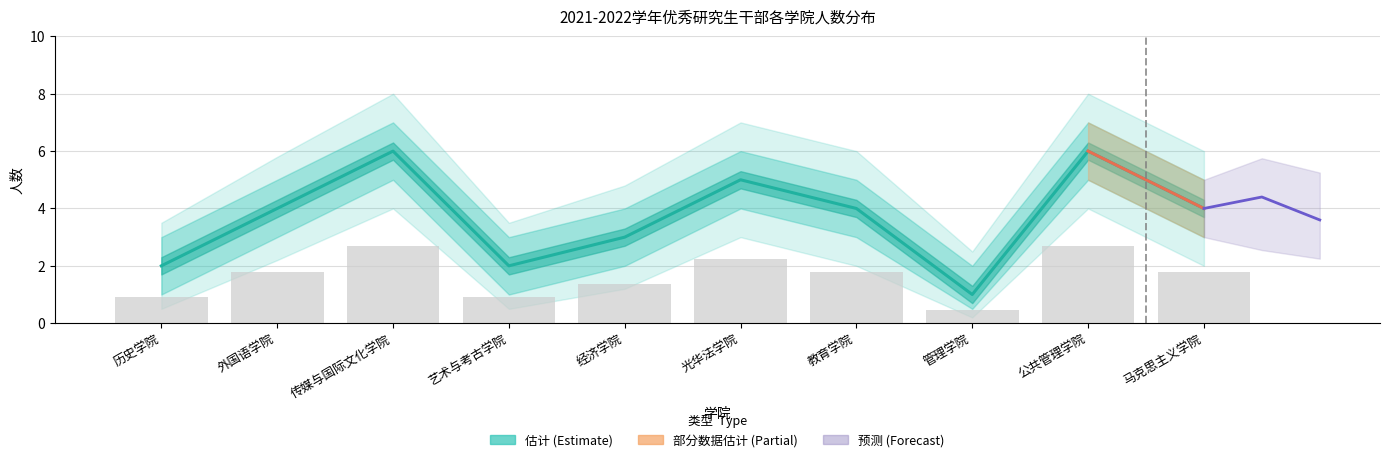

What is the approximate value at 传媒与国际文化学院?

6